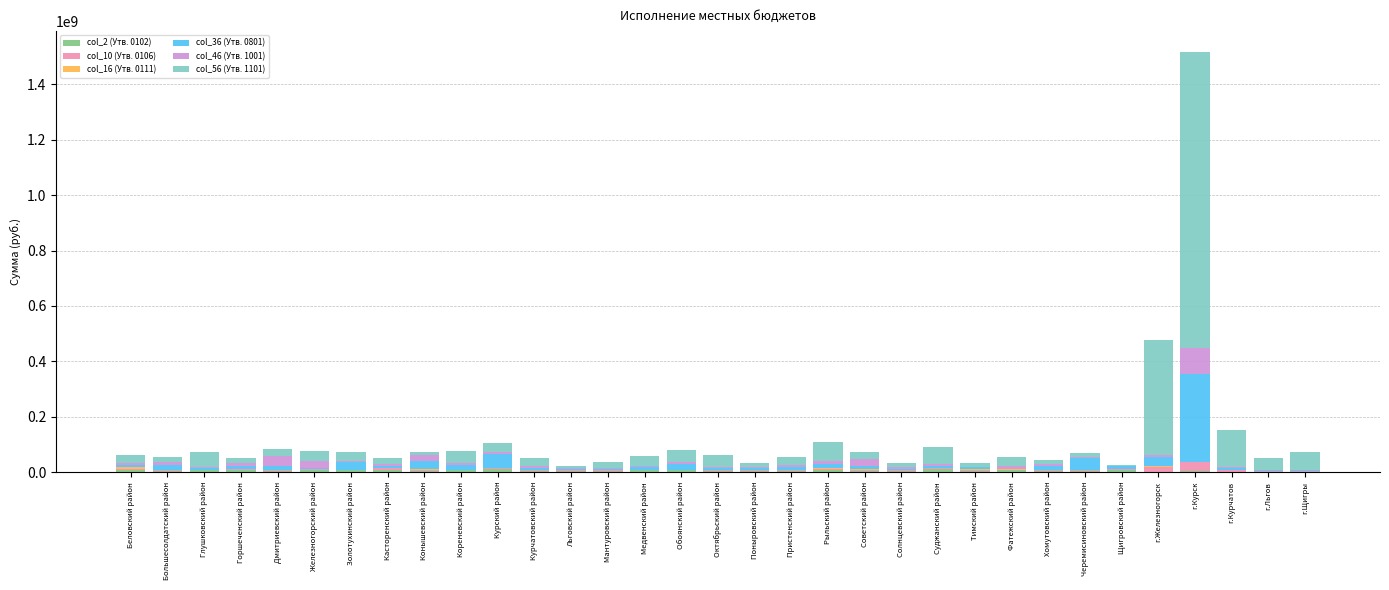

At which category is the sum across all series the highest?

г.Курск